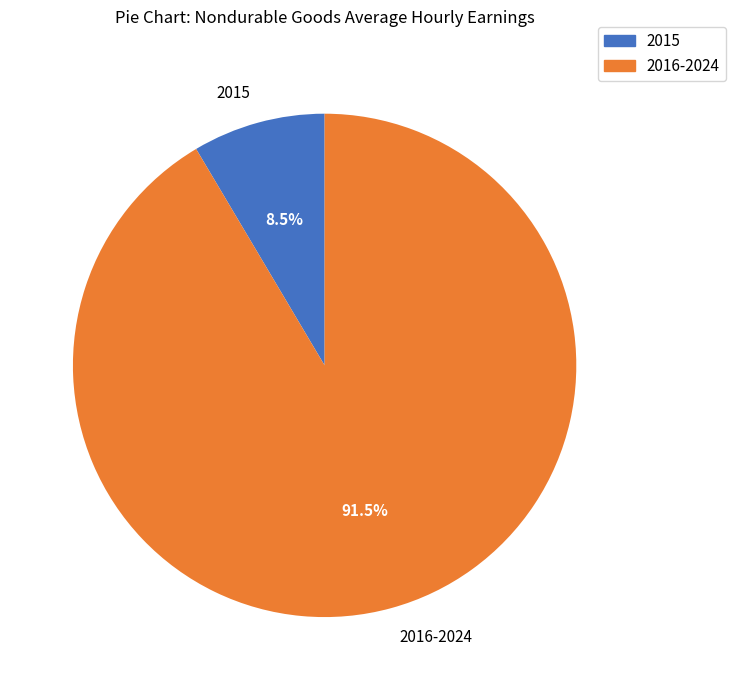

Is it true that 2019 is 15% of the pie?

False